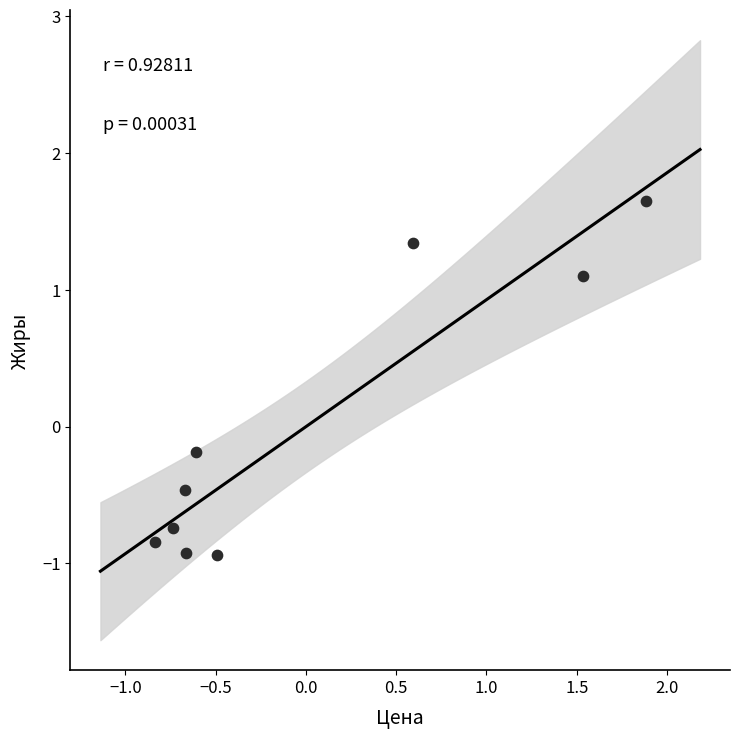

What is the range of X values (max minus min)?

2.7